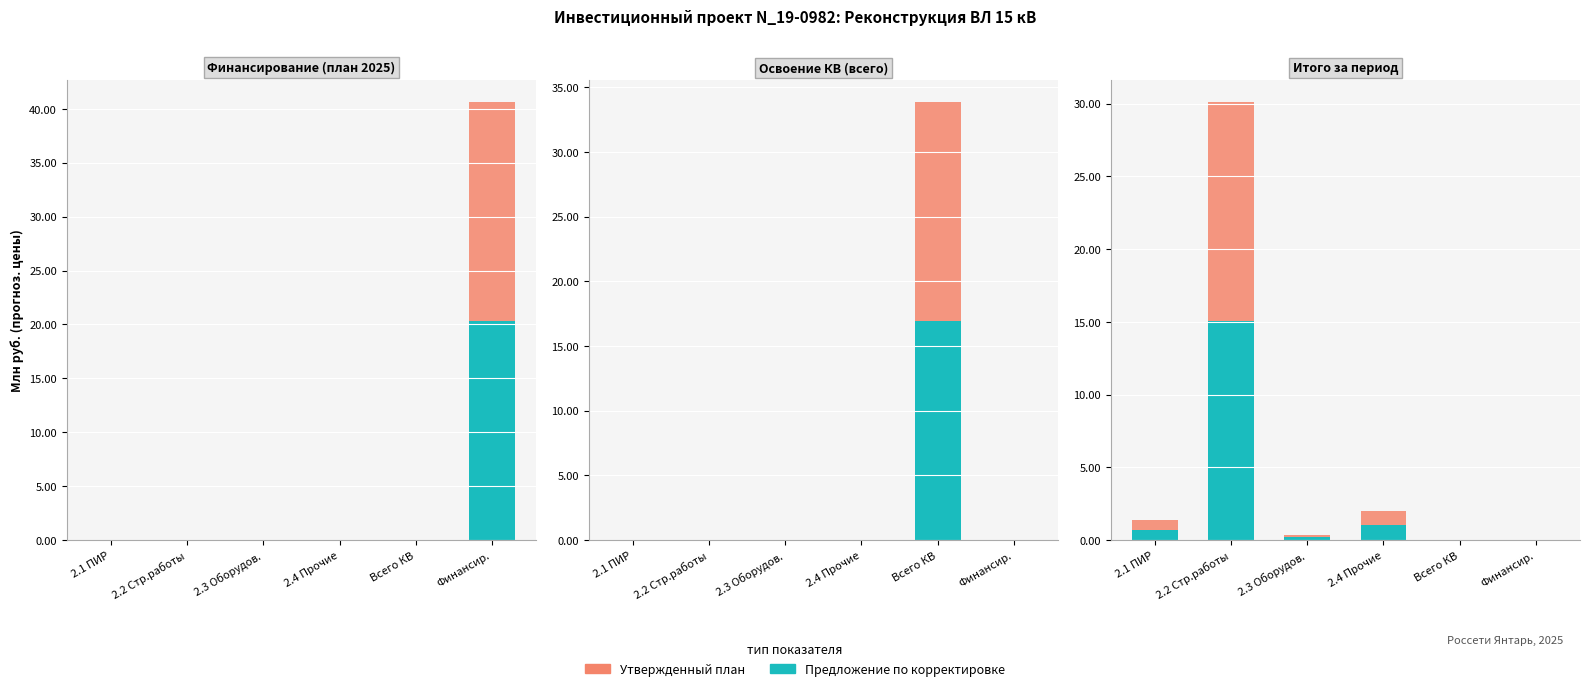

Rank the series by their maximum value, from lowest to highest.

Предложение по корректировке, Утвержденный план